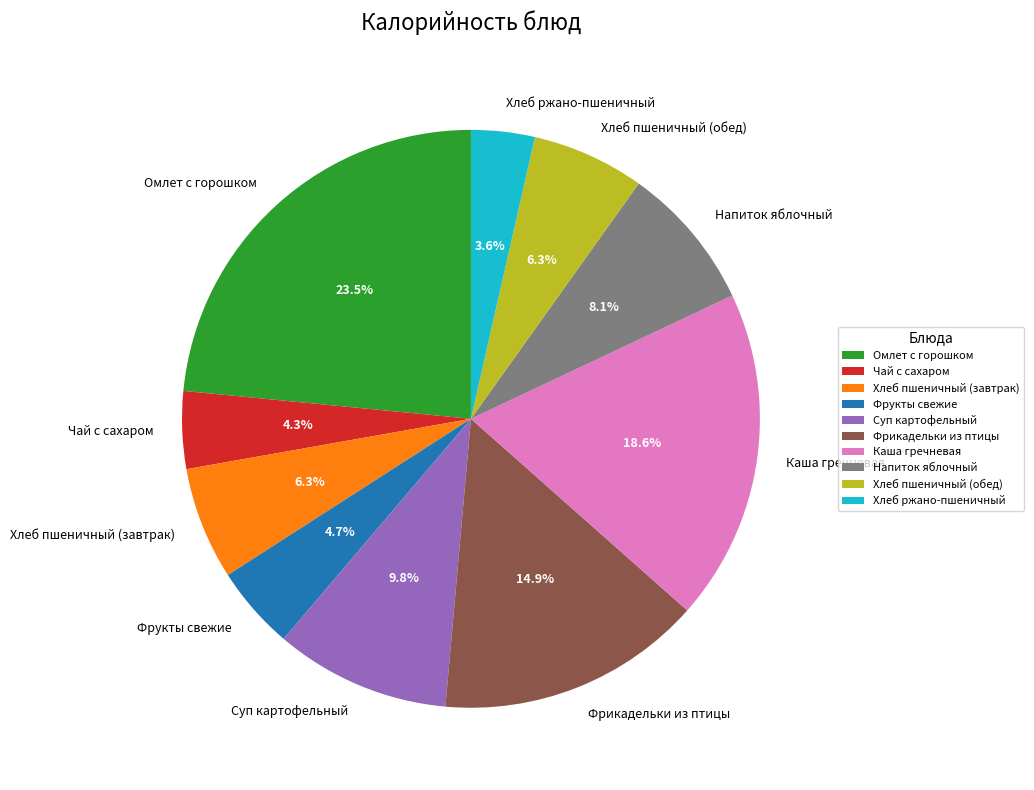

How many segments does this pie chart have?

10